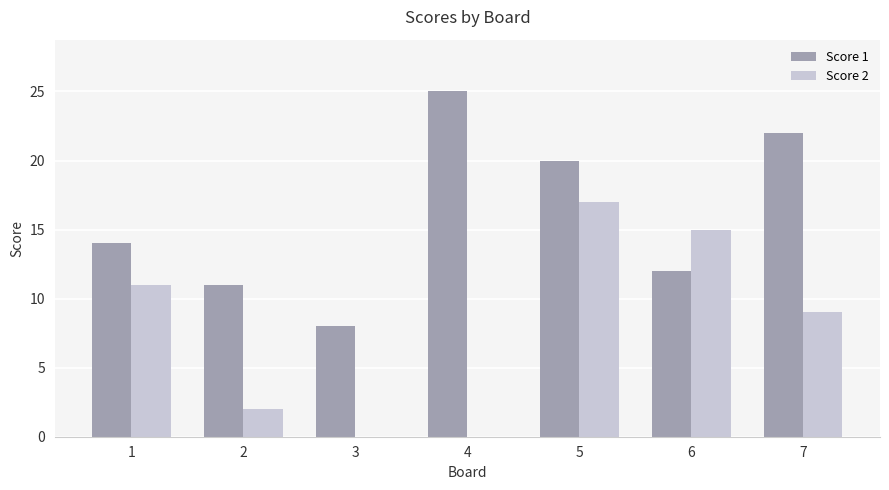

What is the average value of the Score 2 series?

8